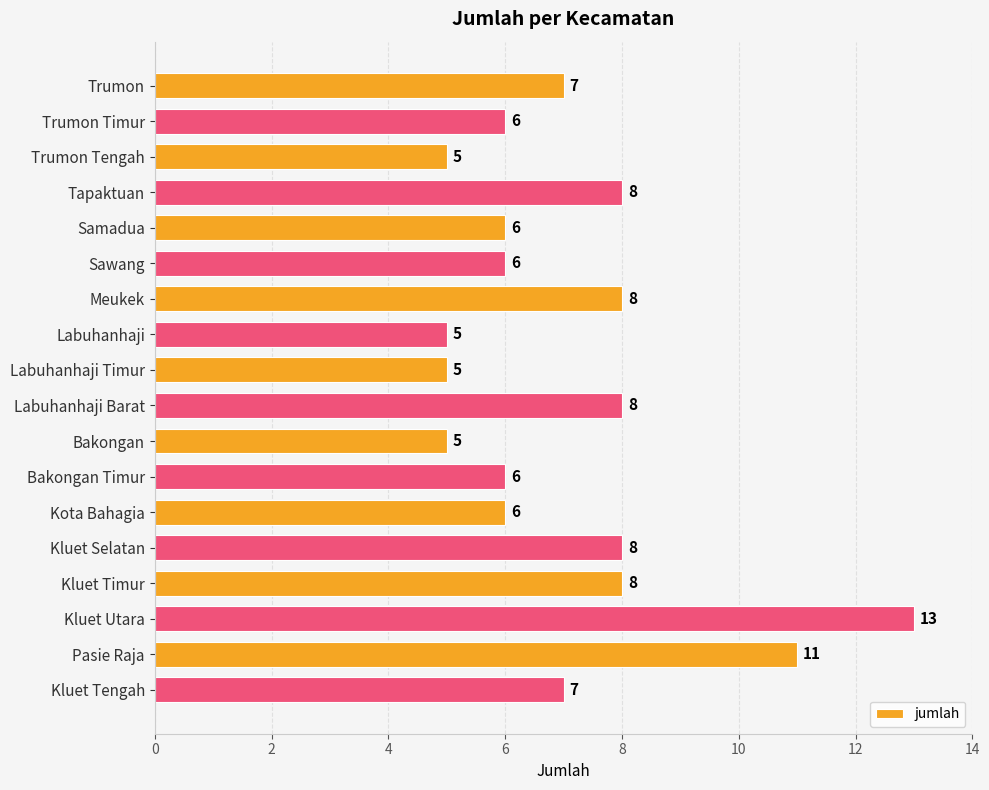

Count the values in the range 6 to 8.

12